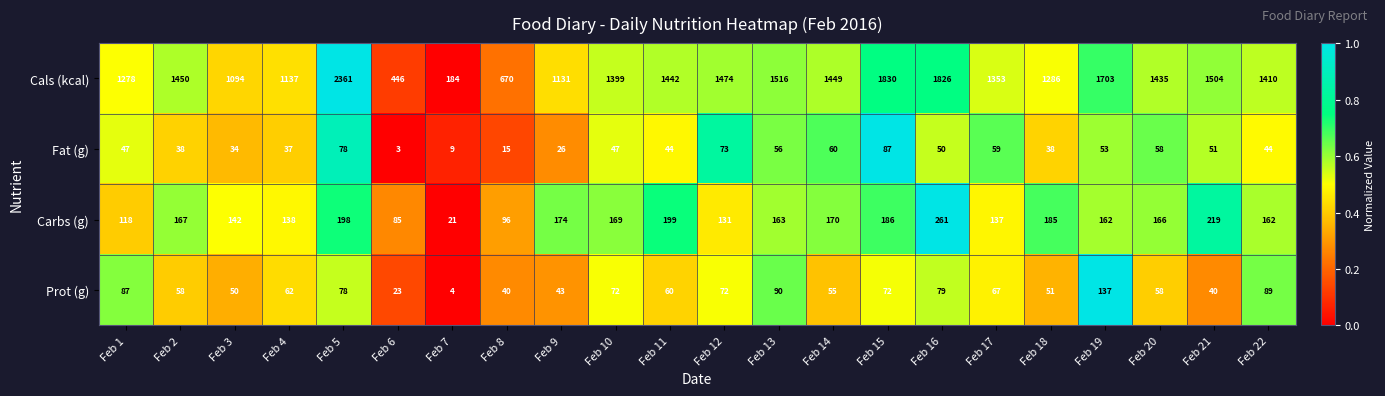

What is the difference between the maximum and minimum values in the Carbs (g) series?

240